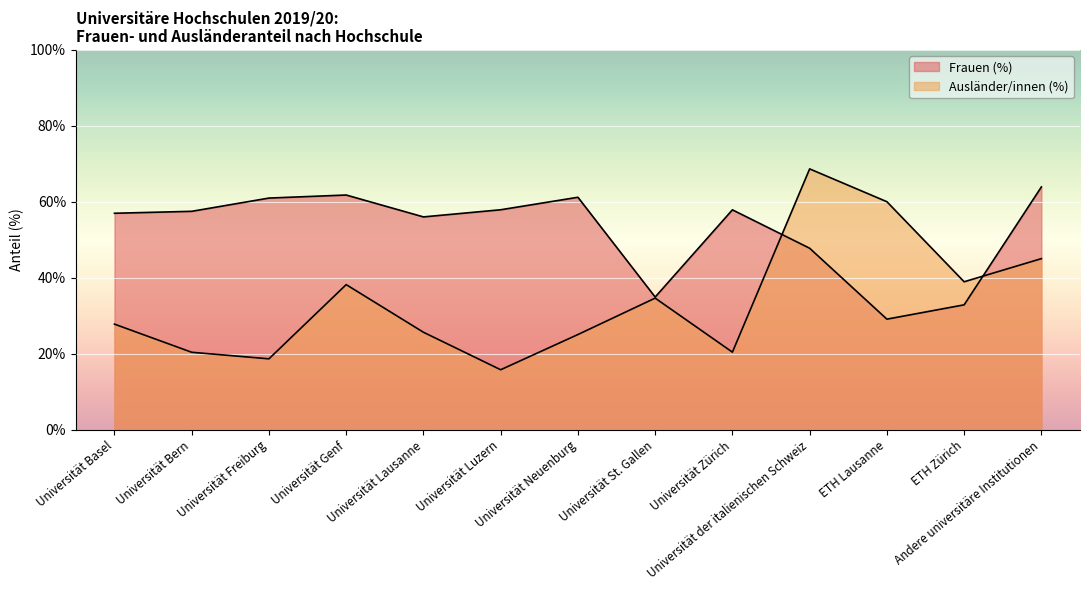

Reading left to right, what are all the values shown in this chart?

Frauen (%): Universität Basel=57.0	Universität Bern=57.5	Universität Freiburg=61.0	Universität Genf=61.8	Universität Lausanne=56.0	Universität Luzern=57.9	Universität Neuenburg=61.2	Universität St. Gallen=34.9	Universität Zürich=57.9	Universität der italienischen Schweiz=47.8	ETH Lausanne=29.1	ETH Zürich=32.9	Andere universitäre Institutionen=63.9
Ausländer/innen (%): Universität Basel=27.8	Universität Bern=20.4	Universität Freiburg=18.7	Universität Genf=38.2	Universität Lausanne=25.7	Universität Luzern=15.8	Universität Neuenburg=25.1	Universität St. Gallen=34.7	Universität Zürich=20.4	Universität der italienischen Schweiz=68.7	ETH Lausanne=60.0	ETH Zürich=39.0	Andere universitäre Institutionen=45.0